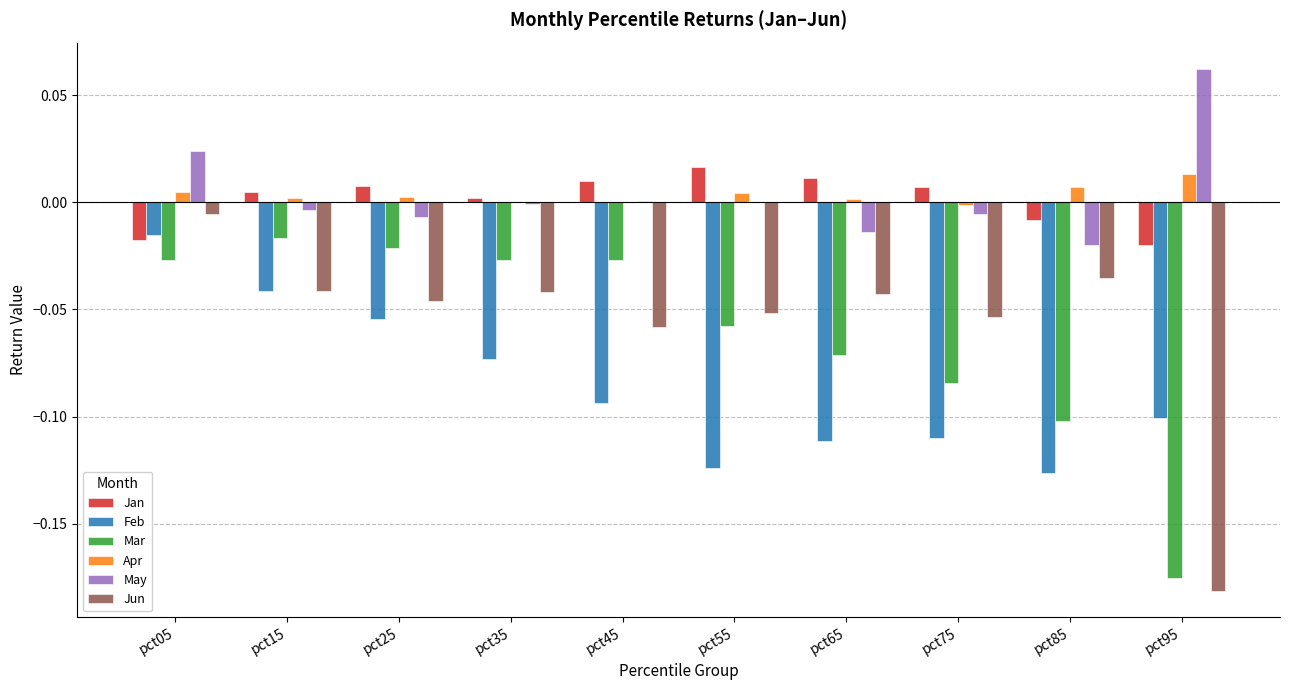

The Jan series shows 0.0 at pct25. True or false?

True